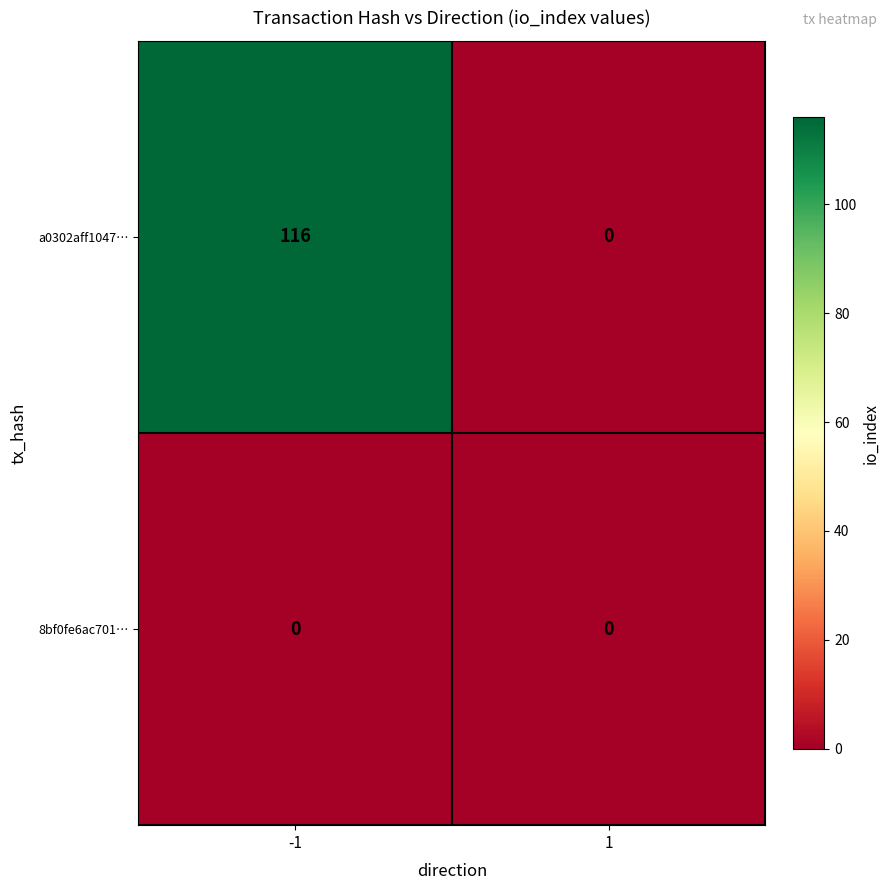

At which category is the sum across all series the highest?

-1